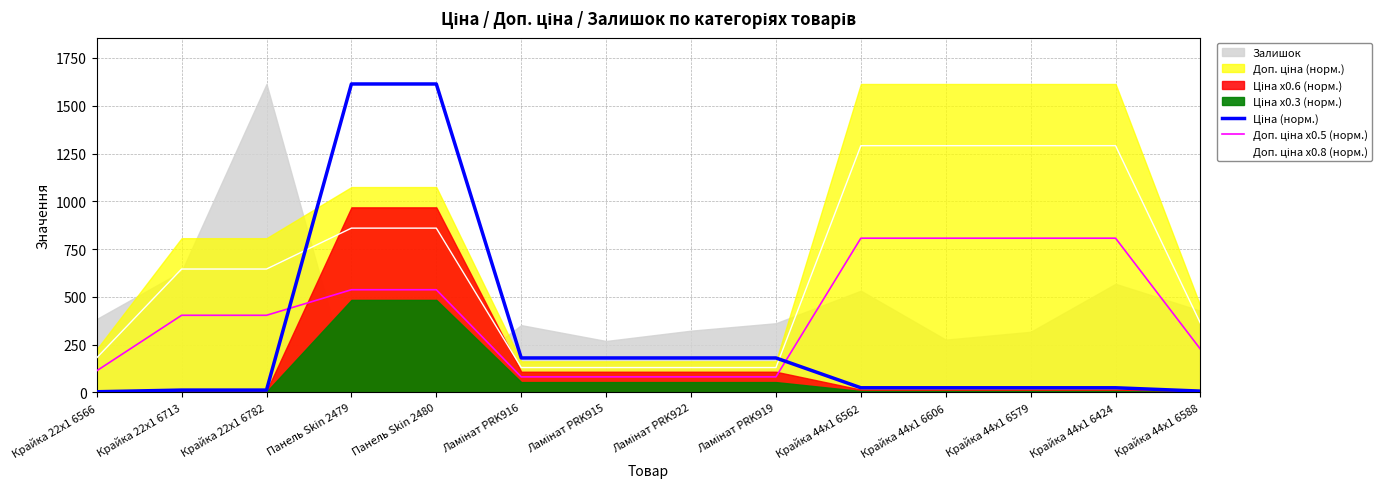

At which category is the sum across all series the highest?

Панель Skin 2479